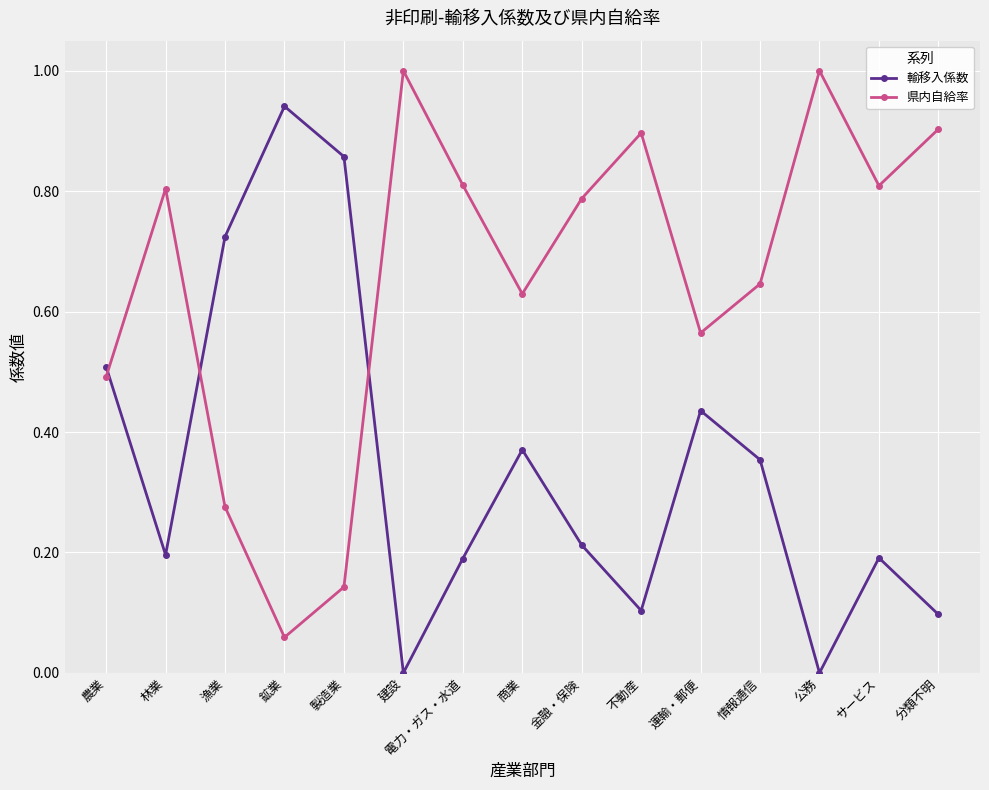

True or false: 県内自給率 and 輸移入係数 intersect in this chart.

True